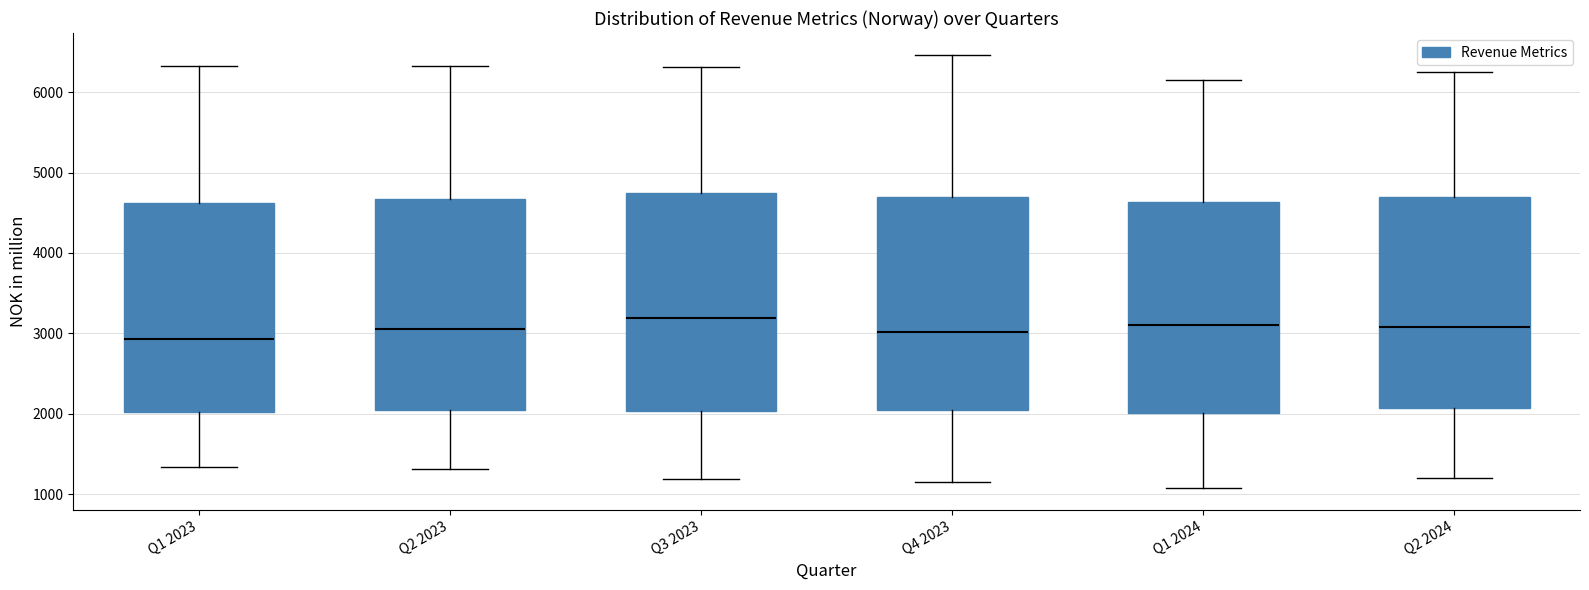

Reading left to right, read every box against the y-axis: the position of its median line, the range the box covers, and the ends of its whiskers. The values are not printed on the chart, so give them approximately, as read against the axis.

Q1 2023: median 2900, box 2000 to 4600, whiskers 1300 to 6300
Q2 2023: median 3100, box 2000 to 4700, whiskers 1300 to 6300
Q3 2023: median 3200, box 2000 to 4700, whiskers 1200 to 6300
Q4 2023: median 3000, box 2000 to 4700, whiskers 1100 to 6500
Q1 2024: median 3100, box 2000 to 4600, whiskers 1100 to 6100
Q2 2024: median 3100, box 2100 to 4700, whiskers 1200 to 6300